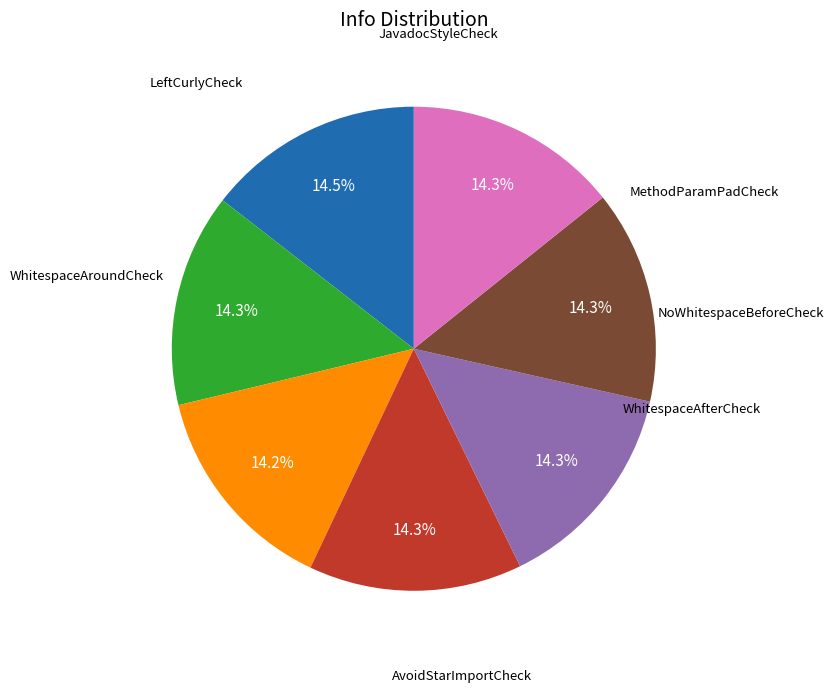

Is there a majority slice in this chart?

No